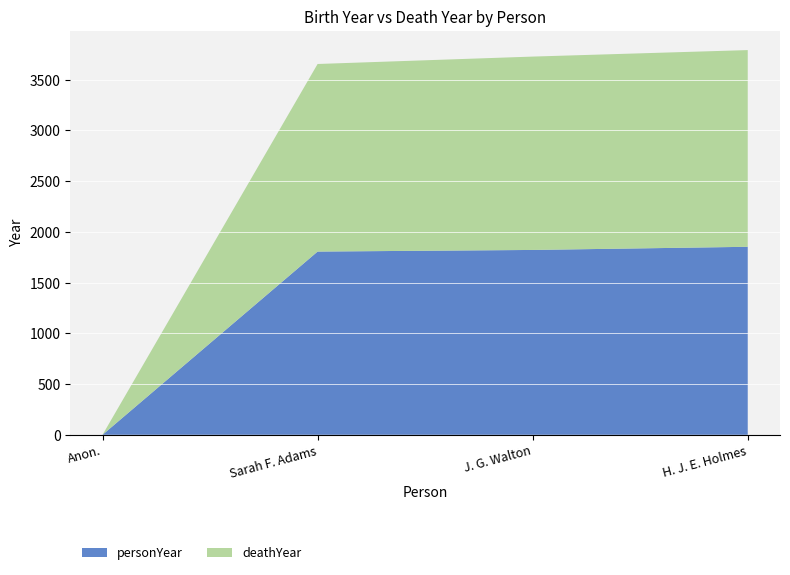

Reading left to right, transcribe all the data shown in this chart.

personYear: 0	1805	1821	1852
deathYear: 0	1848	1905	1938